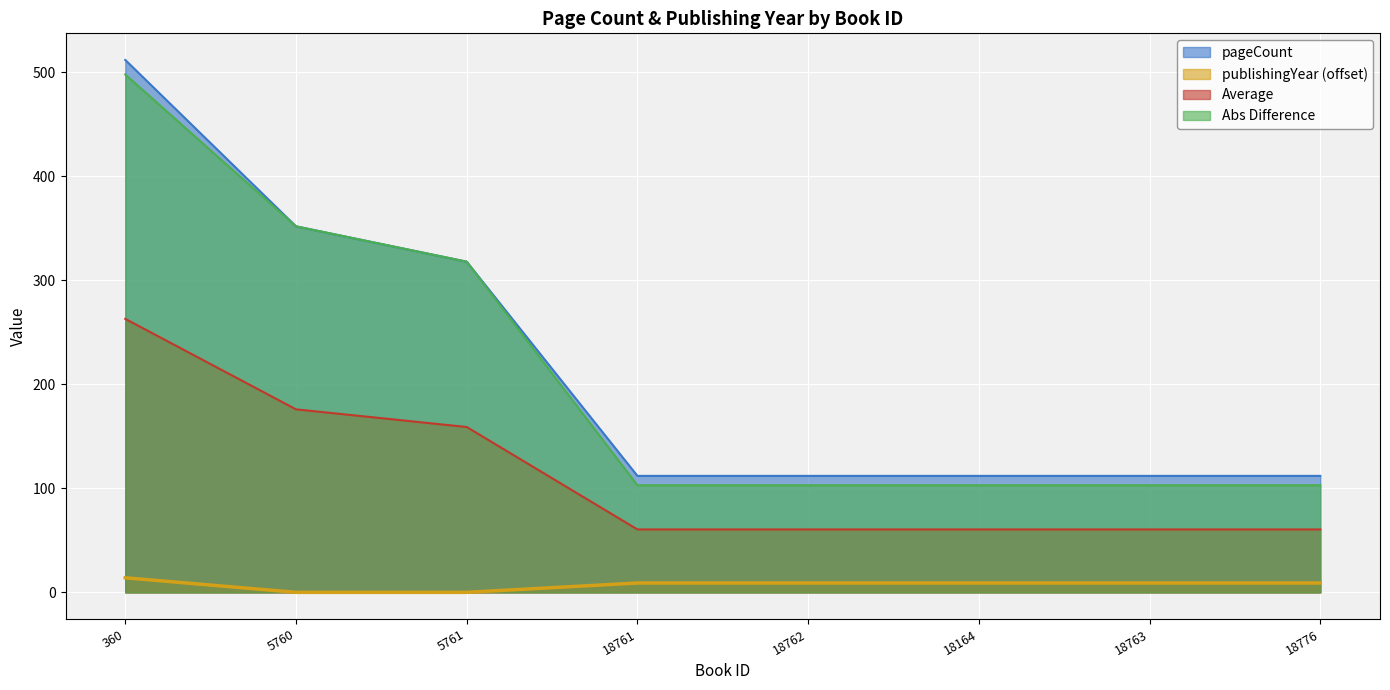

Reading left to right, extract all data points from this chart.

pageCount: 512	352	318	112	112	112	112	112
publishingYear: 14	0	0	9	9	9	9	9